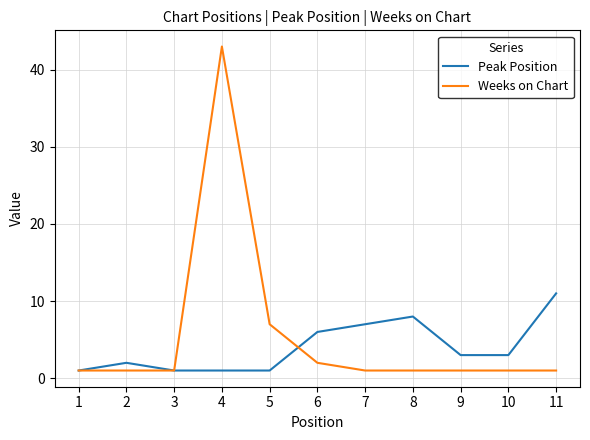

The Peak Position series shows 2 at 2. True or false?

True